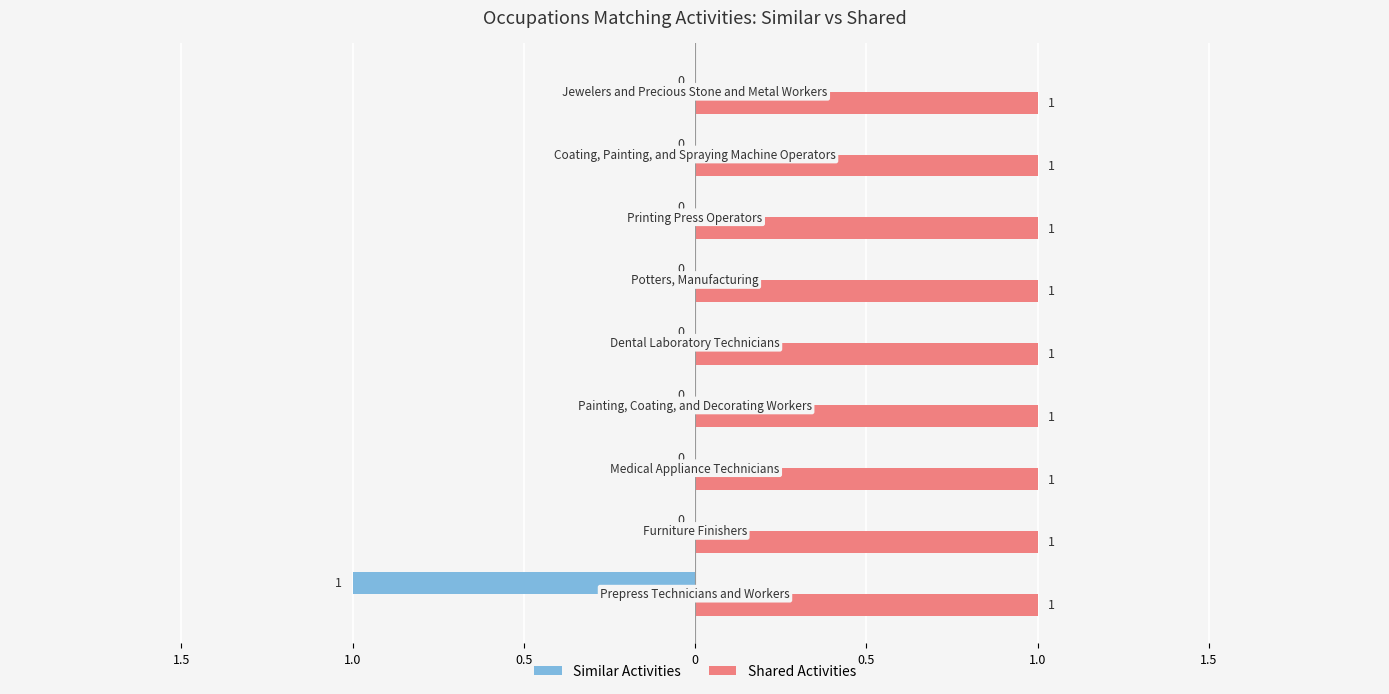

What is the minimum value shown in the chart?

-1.0